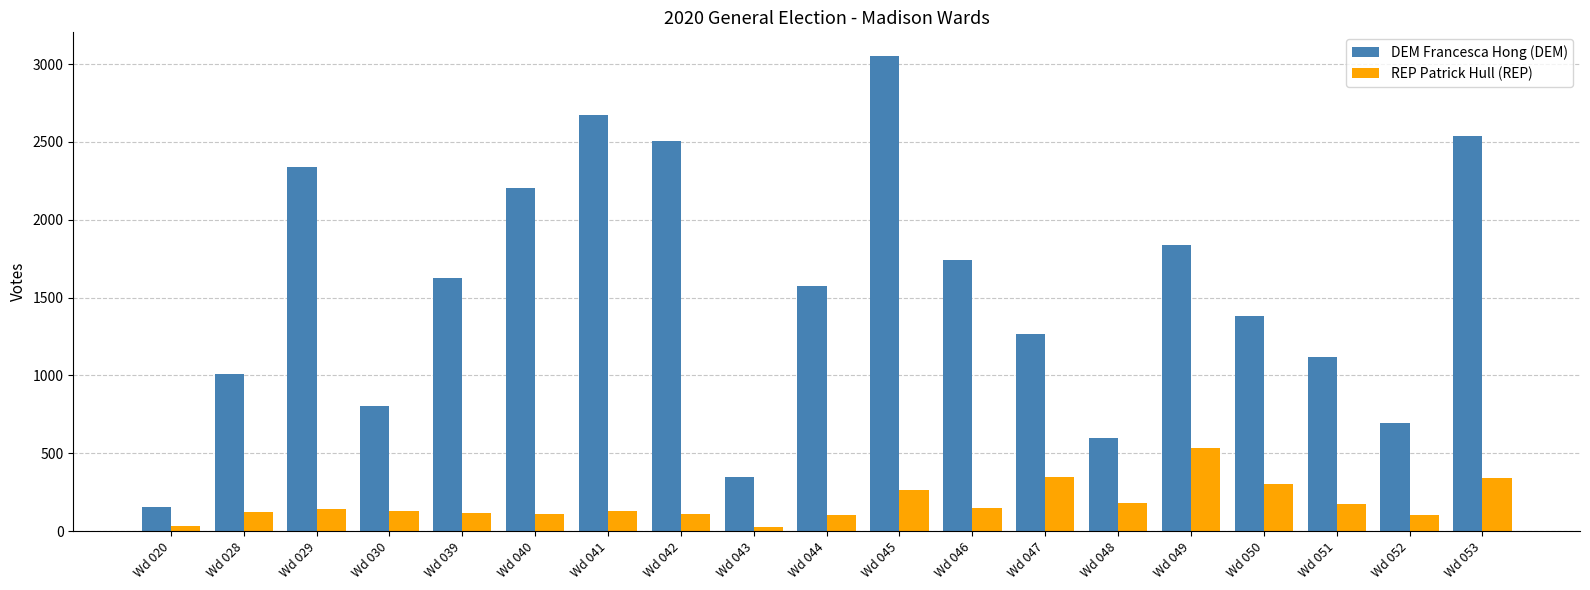

The value of DEM Francesca Hong (DEM) at Wd 040 is 3765. True or false?

False